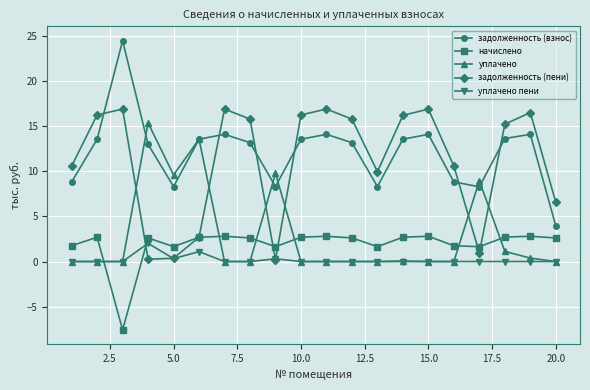

What is the sum of all задолженность (взнос) values?

242.4